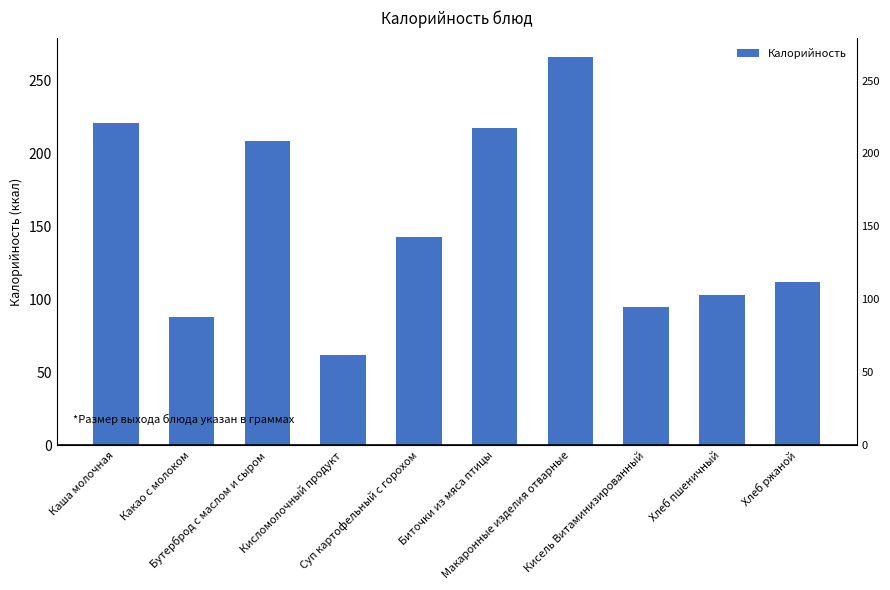

The chart shows a value of 305.7 at Биточки из мяса птицы. True or false?

False